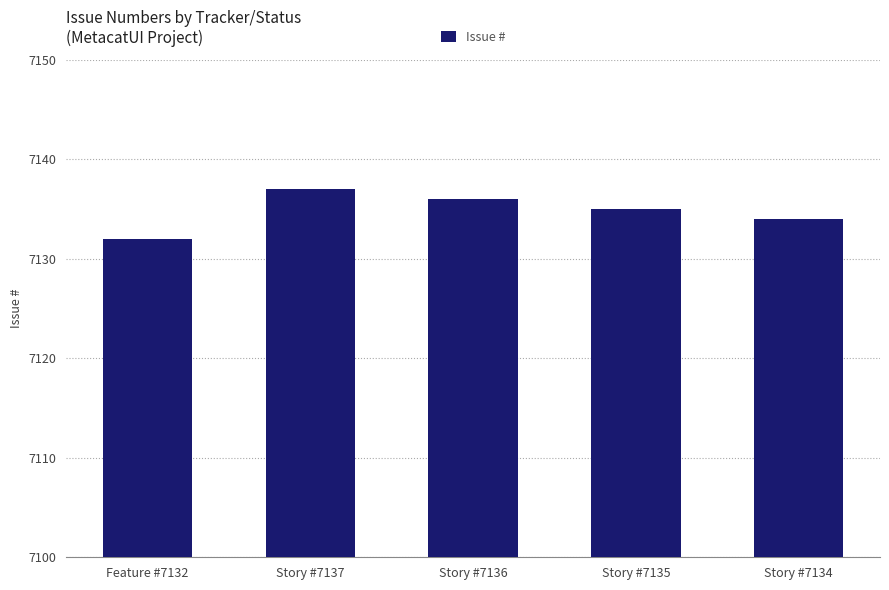

At which category does the chart reach its peak across all series?

Story #7137